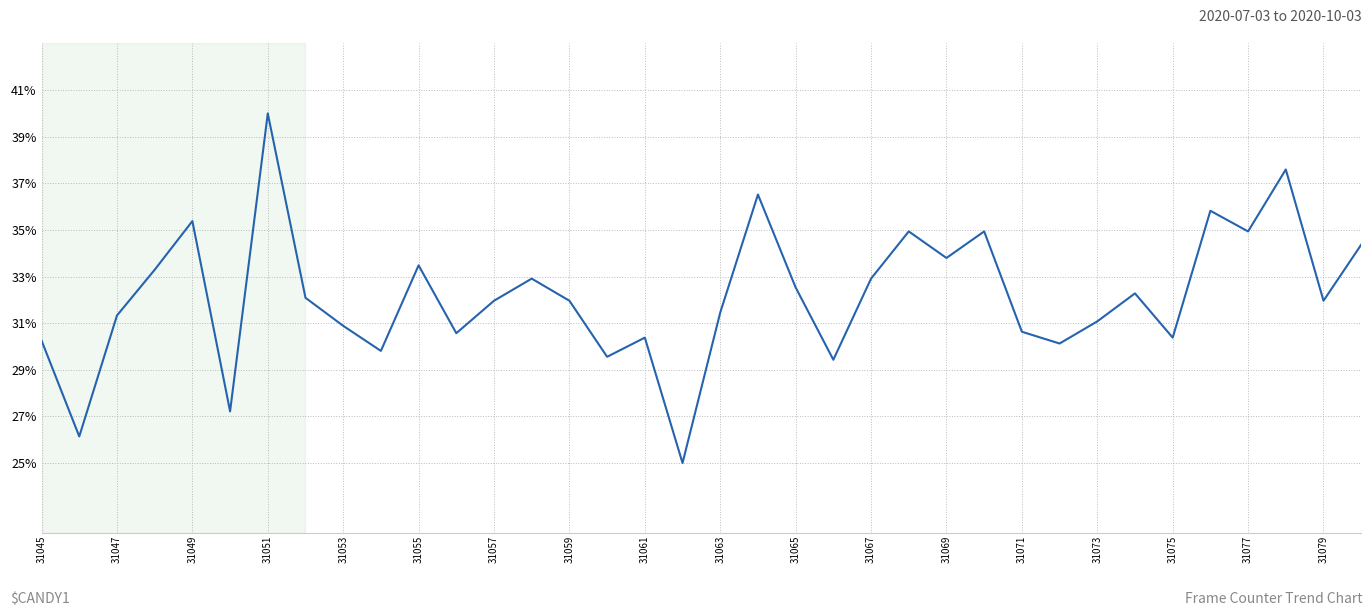

Reading right to left, transcribe all the data shown in this chart.

0.3	0.3	0.4	0.3	0.4	0.3	0.3	0.3	0.3	0.3	0.3	0.3	0.3	0.3	0.3	0.3	0.4	0.3	0.2	0.3	0.3	0.3	0.3	0.3	0.3	0.3	0.3	0.3	0.3	0.4	0.3	0.4	0.3	0.3	0.3	0.3